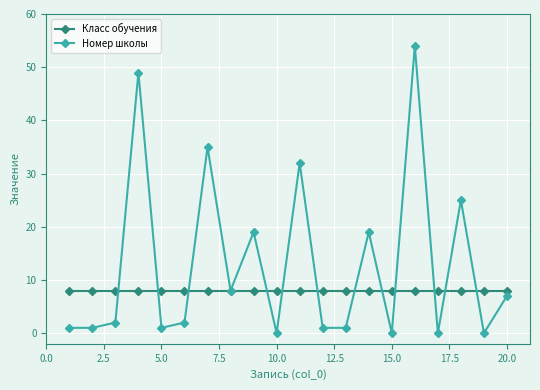

List the series in order of their overall mean, highest first.

Номер школы, Класс обучения